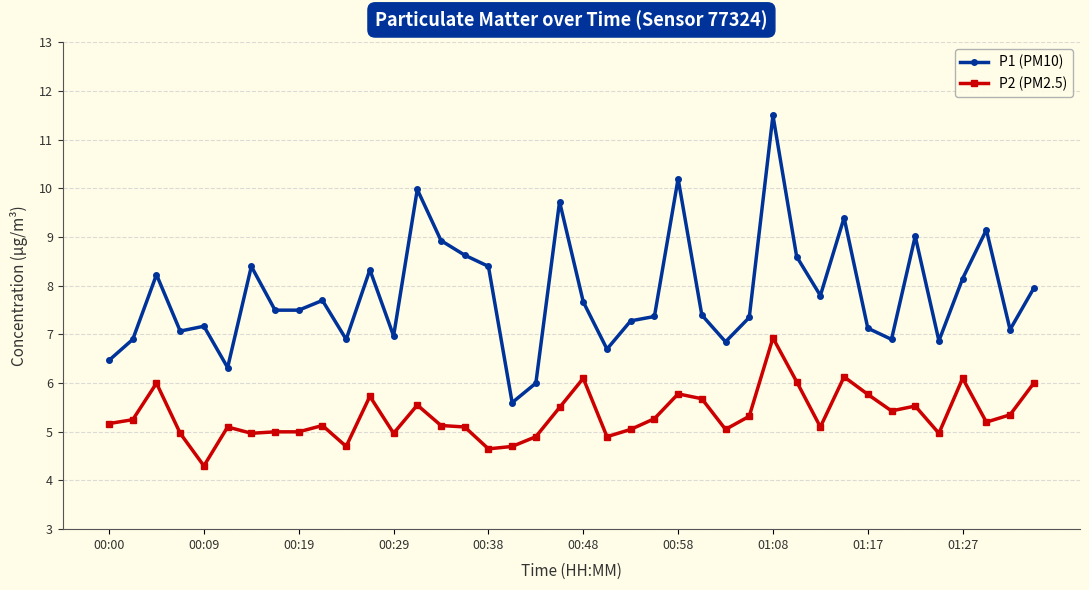

What is the maximum value for P2 (PM2.5)?

6.9